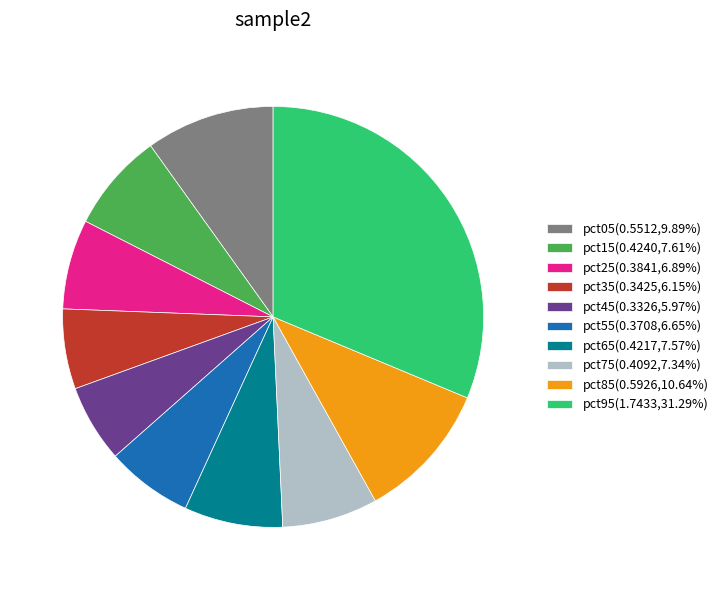

Does any single category account for the majority?

No